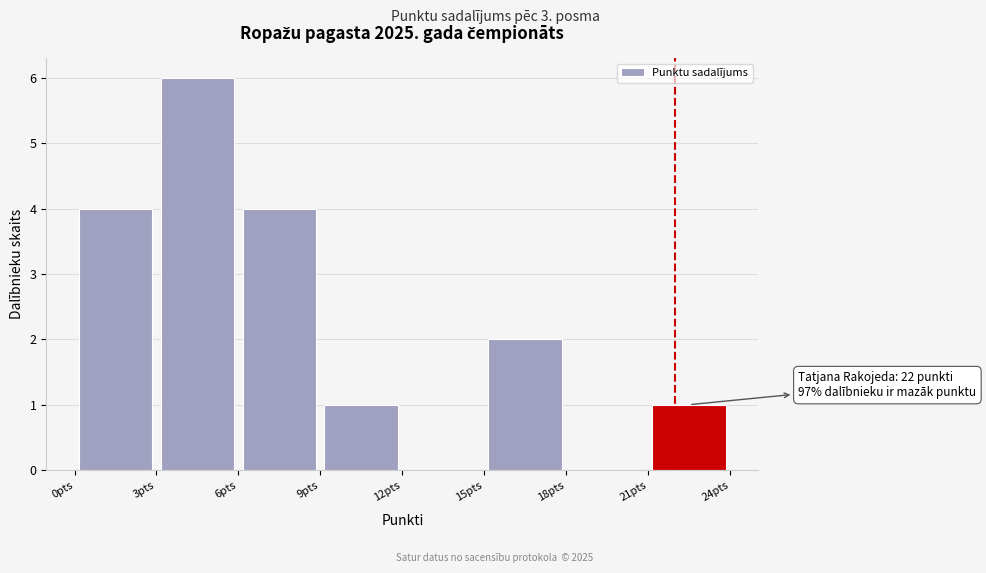

Which range on the x-axis has the tallest bar?

3 to 6